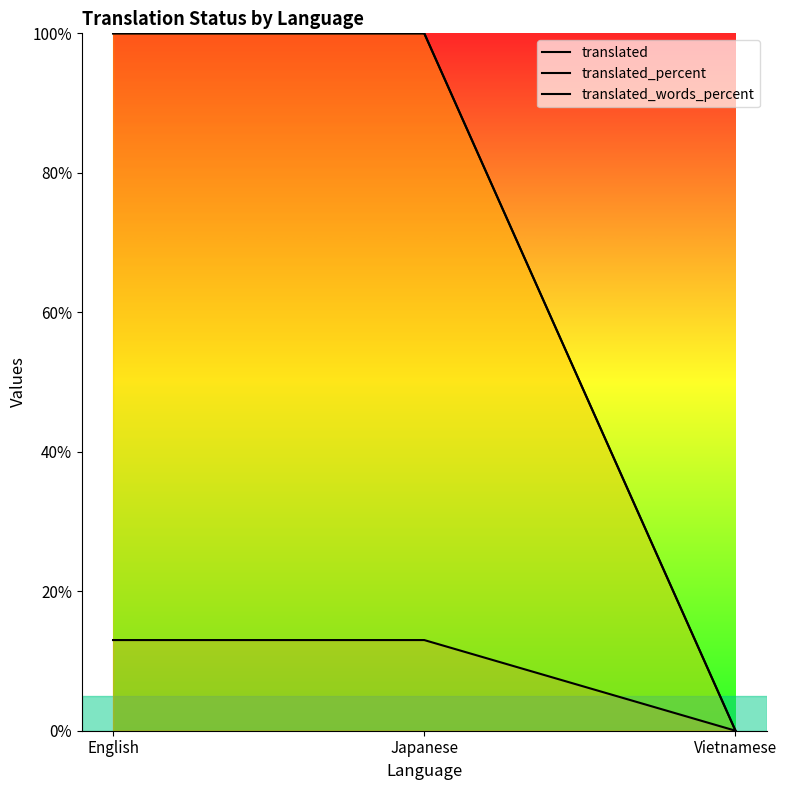

Is the value of translated_words_percent at Japanese greater than the value of translated at English?

Yes